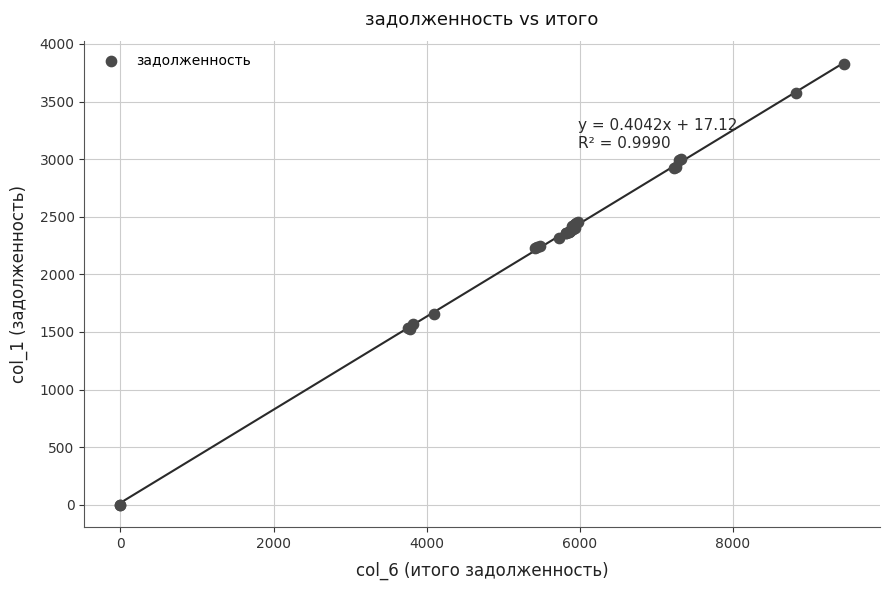

What Y value in the scatter plot is closest to 1912?

1657.0